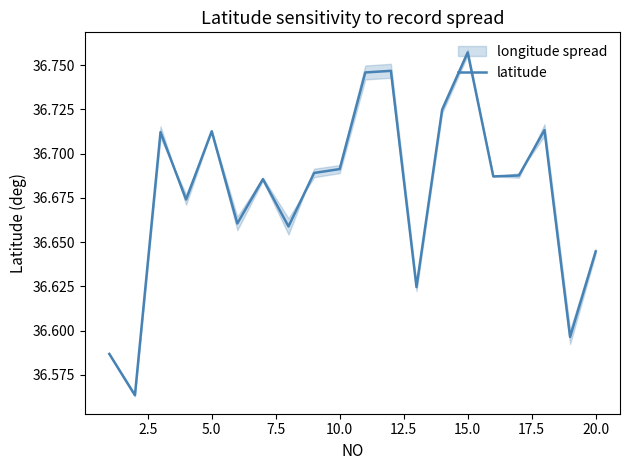

How many lines are shown in the chart?

1